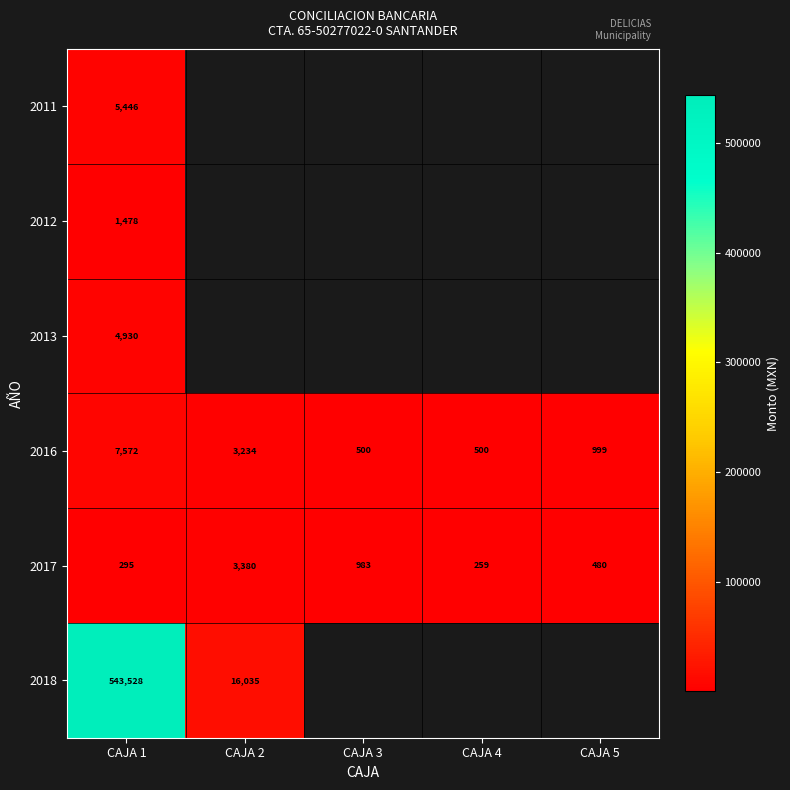

The 2017 series shows 175.3 at CAJA 1. True or false?

False